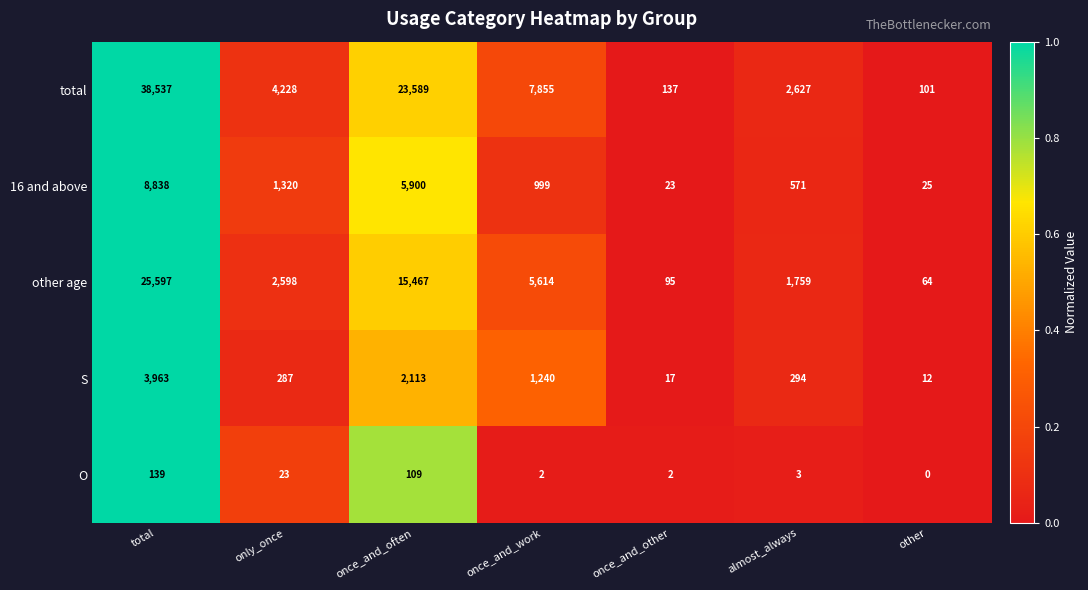

What is the sum of the 16 and above values at only_once and almost_always?

1891